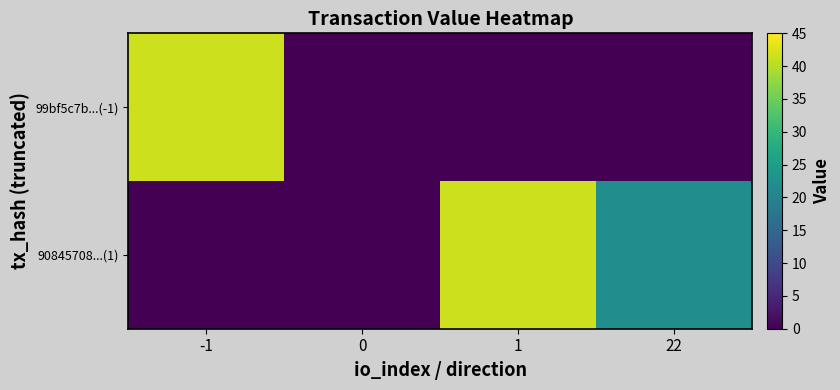

How many data points does each series have?

4